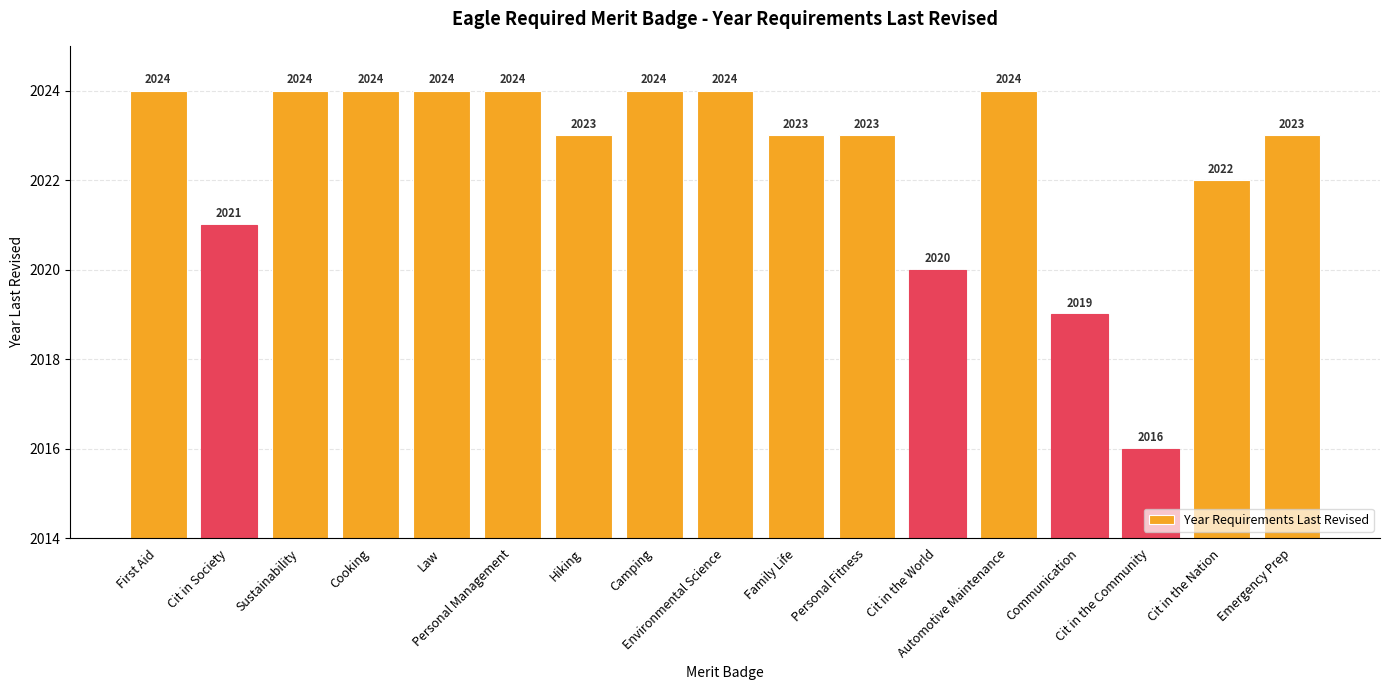

Is it true that the value at Hiking is 2023?

True